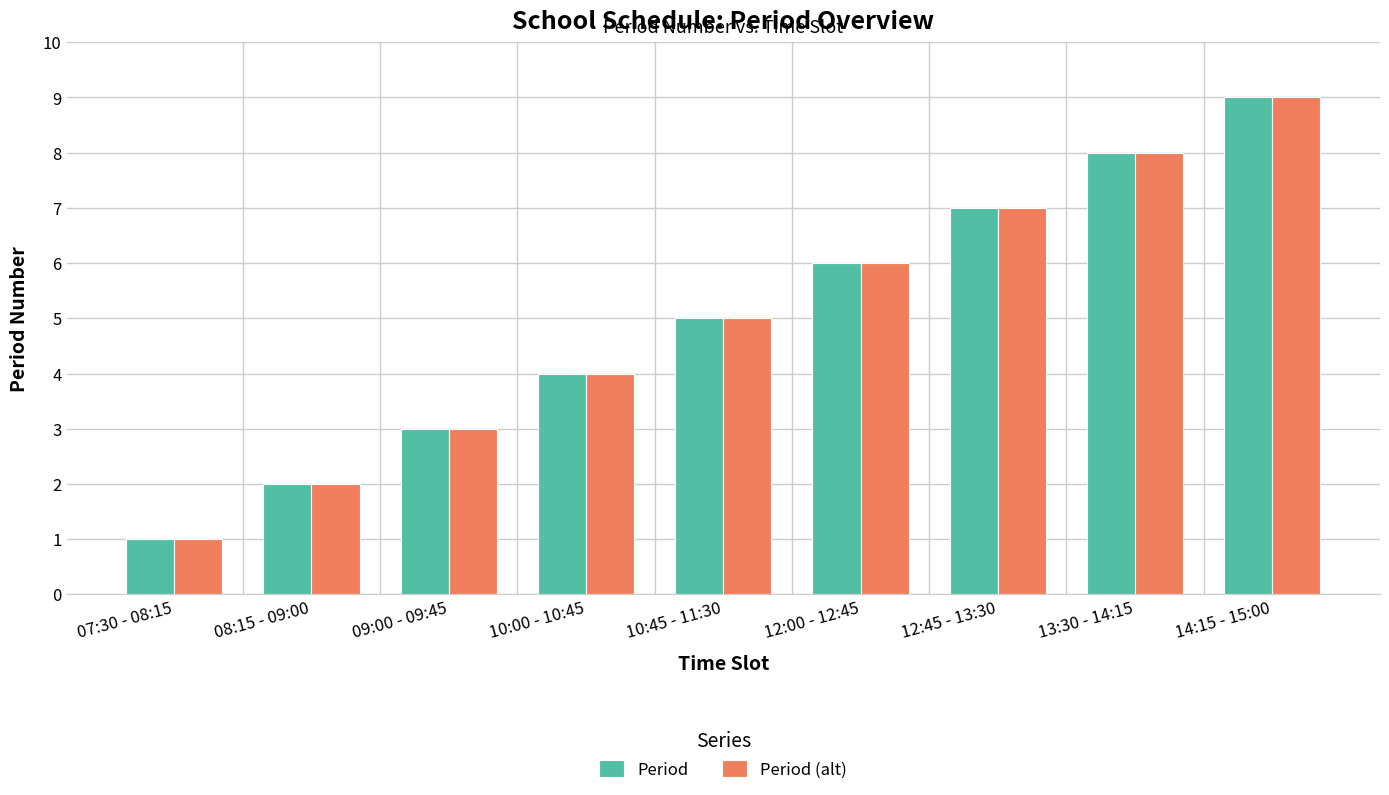

The Period (alt) series shows 6 at 10:00 - 10:45. True or false?

False